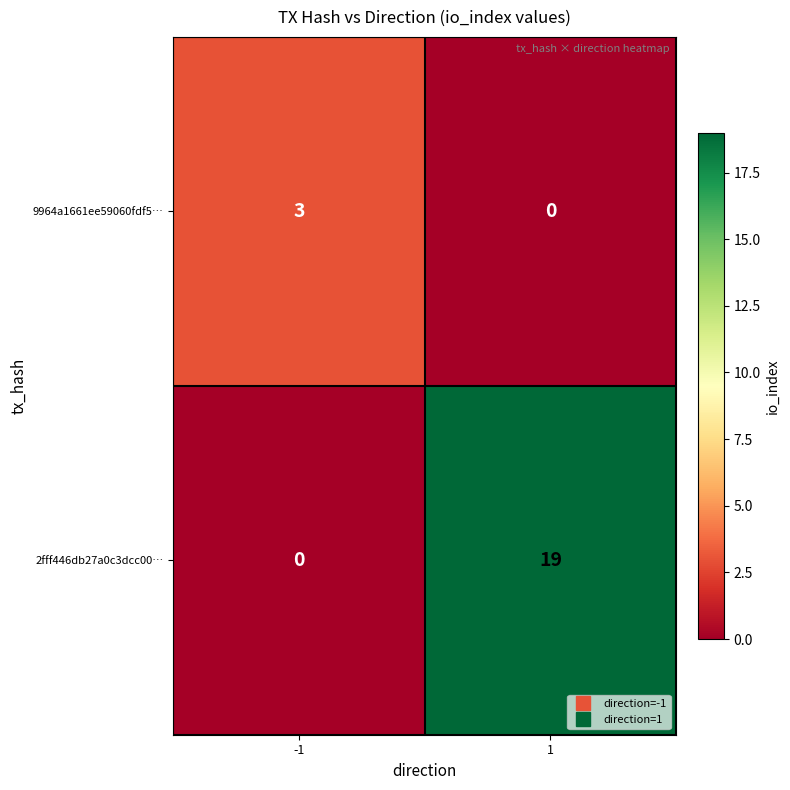

What is the difference between the highest and lowest values at 1?

19